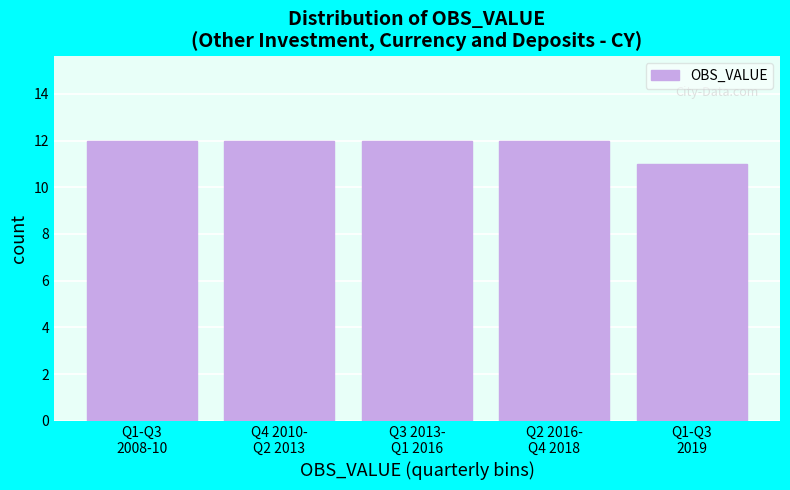

Reading left to right, extract all data points from this chart.

12	12	12	12	11